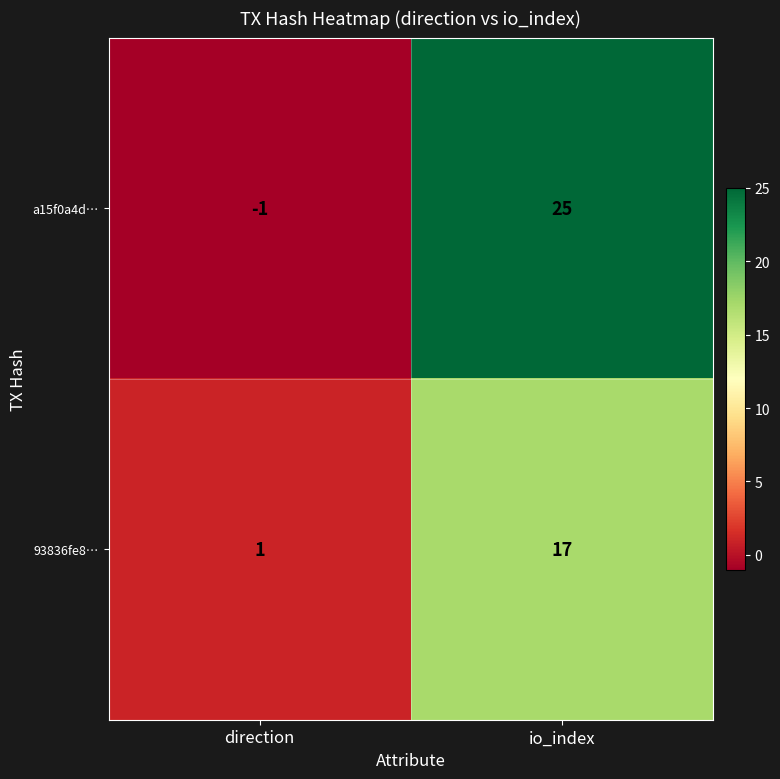

List the series in order of their overall mean, lowest first.

93836fe8…, a15f0a4d…